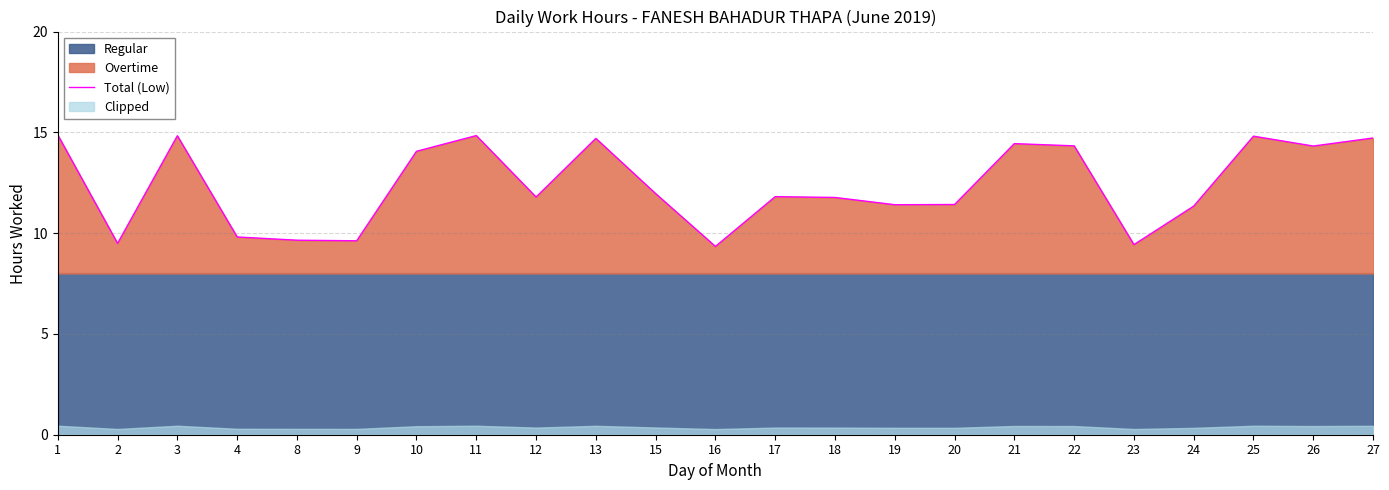

List the labels in order of value, largest first.

1, 11, 3, 25, 27, 13, 21, 22, 26, 10, 15, 17, 12, 18, 20, 19, 24, 4, 8, 9, 2, 23, 16